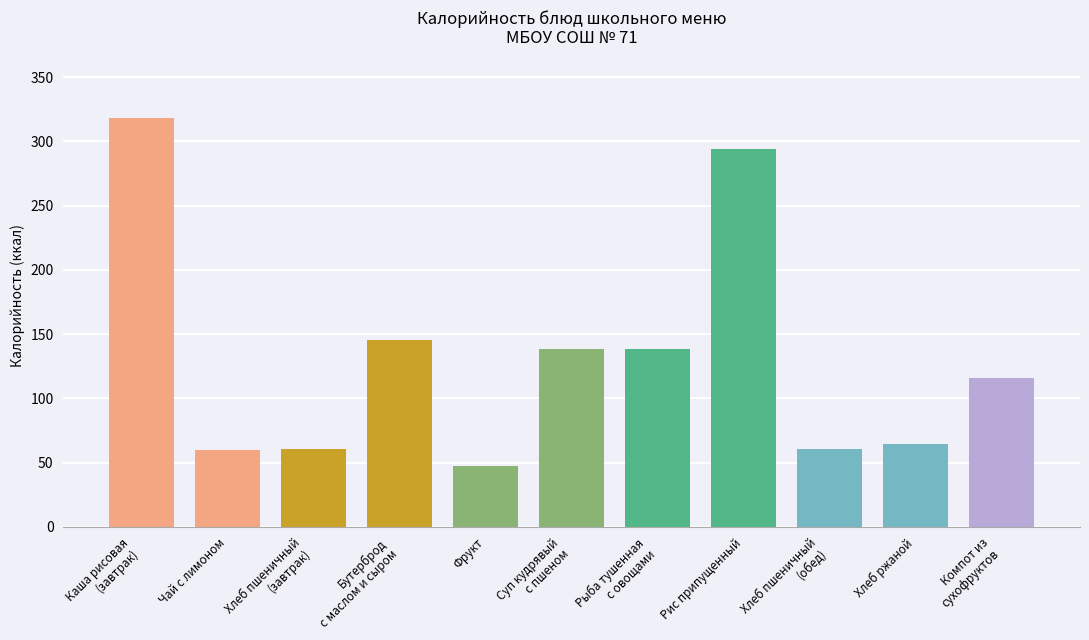

Does the chart contain stacked bars?

No